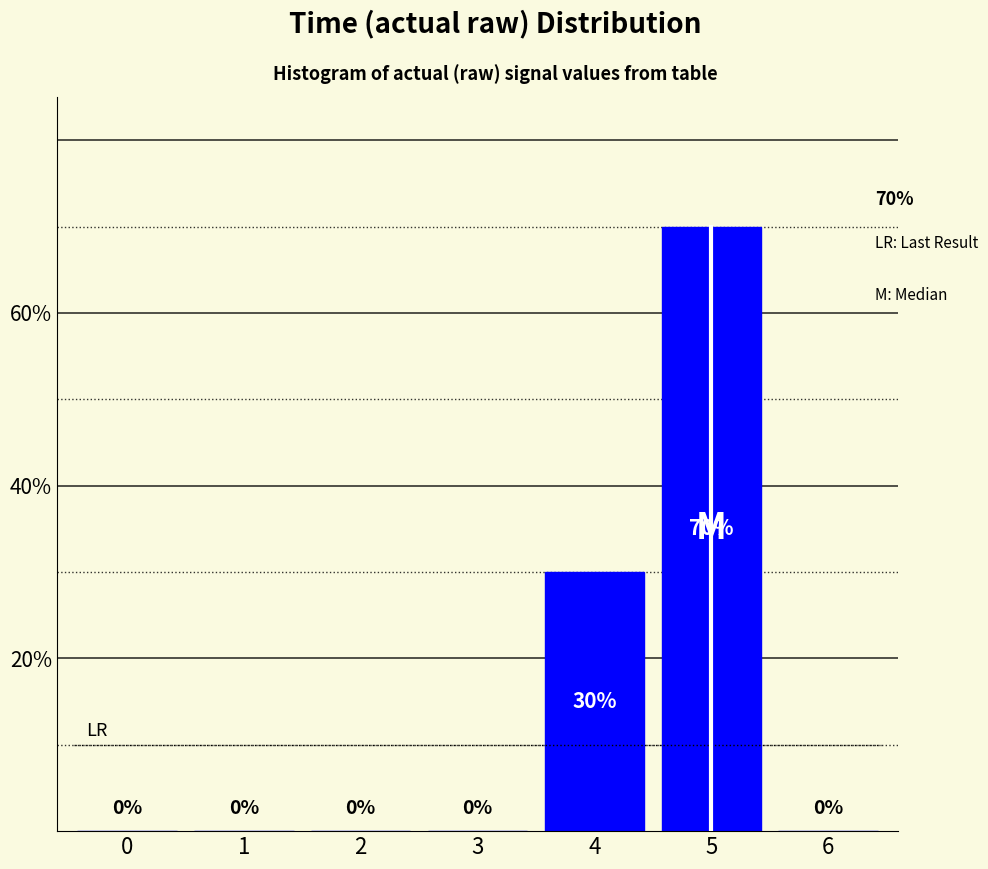

Reading left to right, transcribe all the data shown in this chart.

0=0	1=0	2=0	3=0	4=30	5=70	6=0